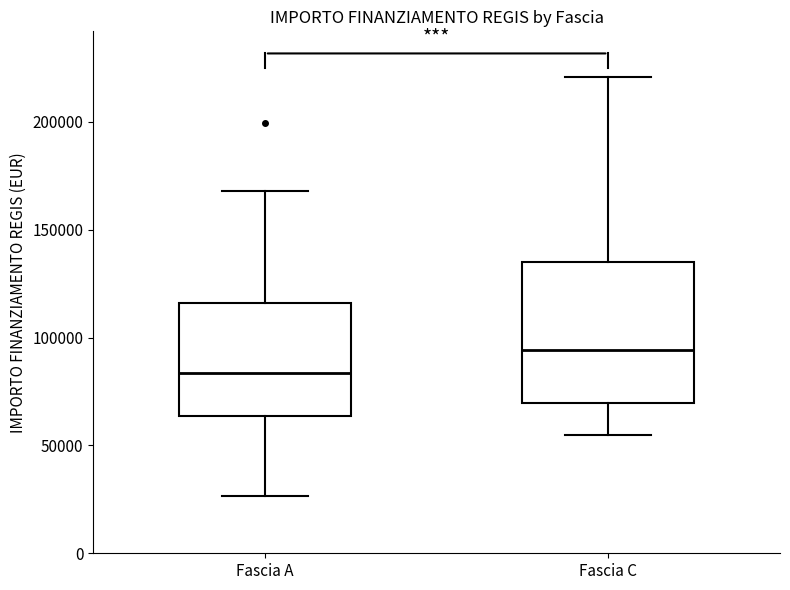

Which box's median line is the highest?

Fascia C